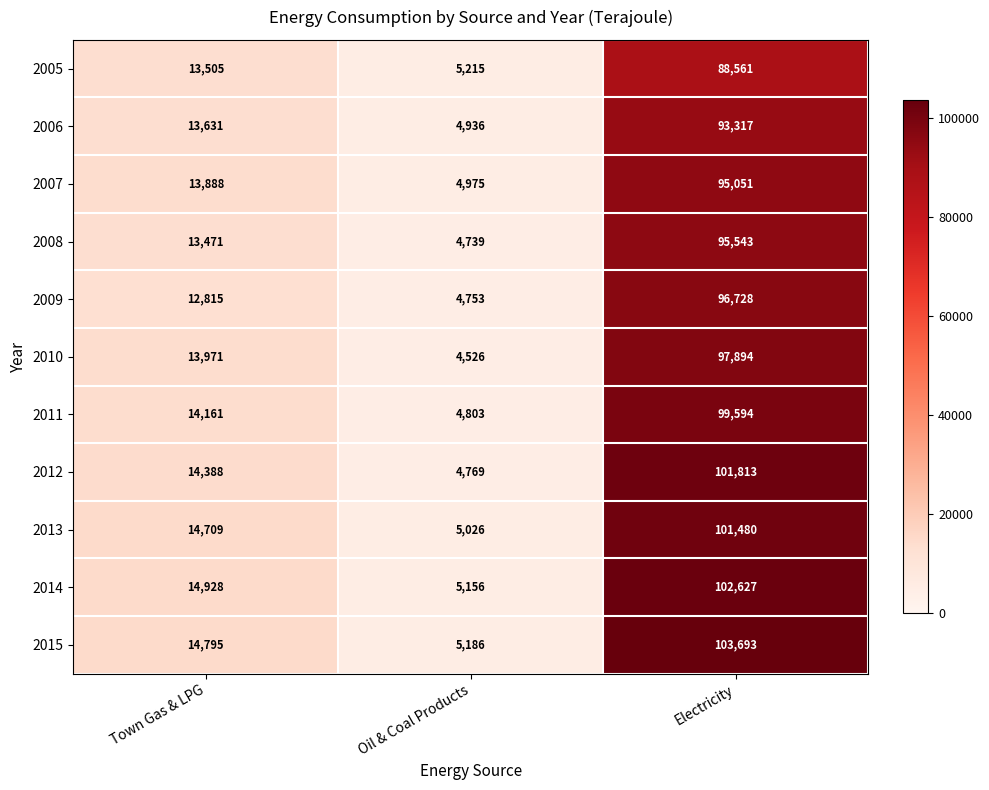

What is the maximum value shown in the chart?

103693